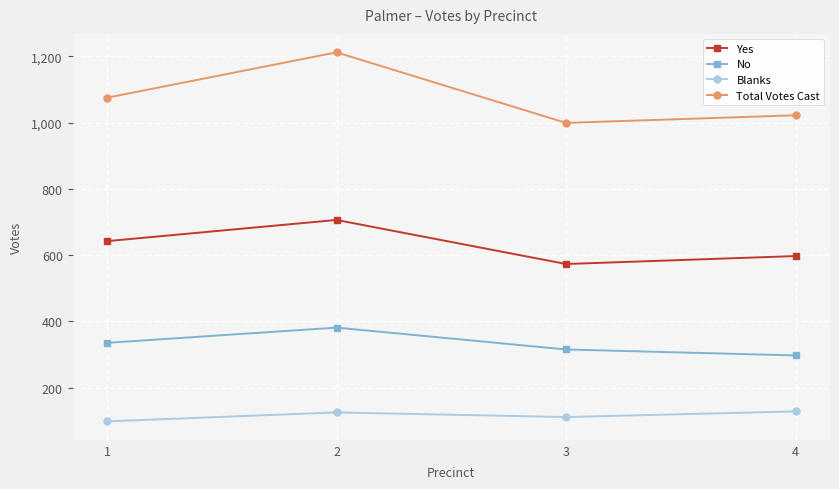

At which category does No reach its first local peak?

2